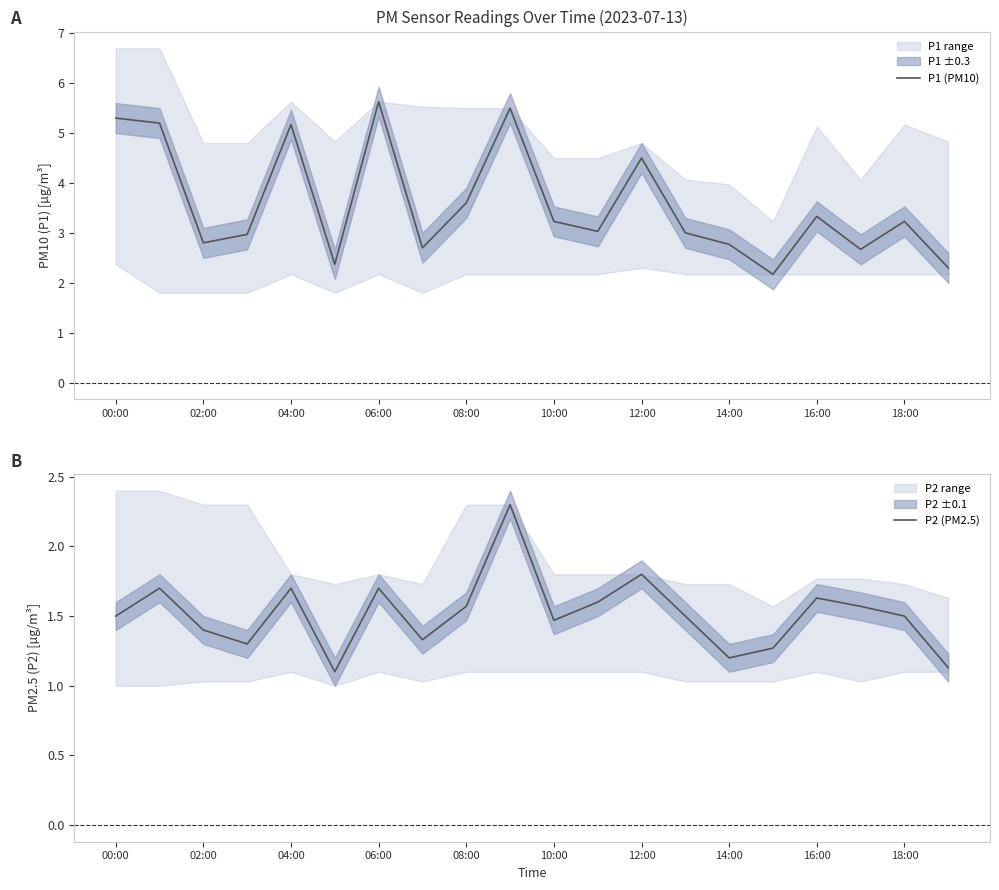

Does the chart display data point markers on the line(s)?

No